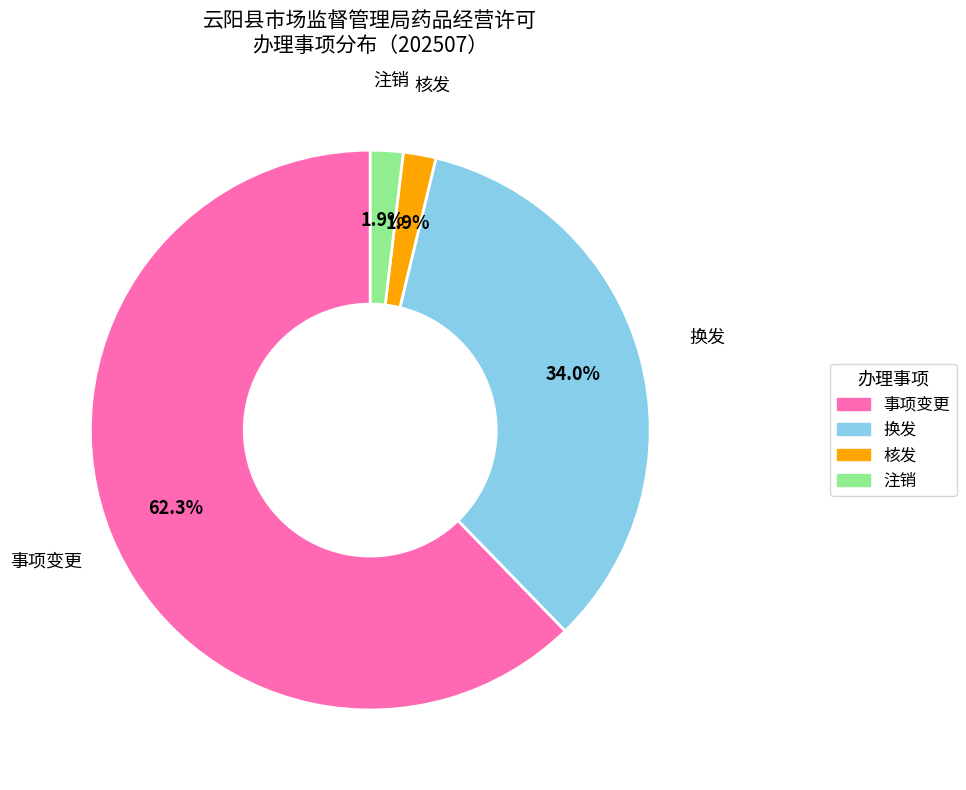

Is there a majority slice in this chart?

Yes